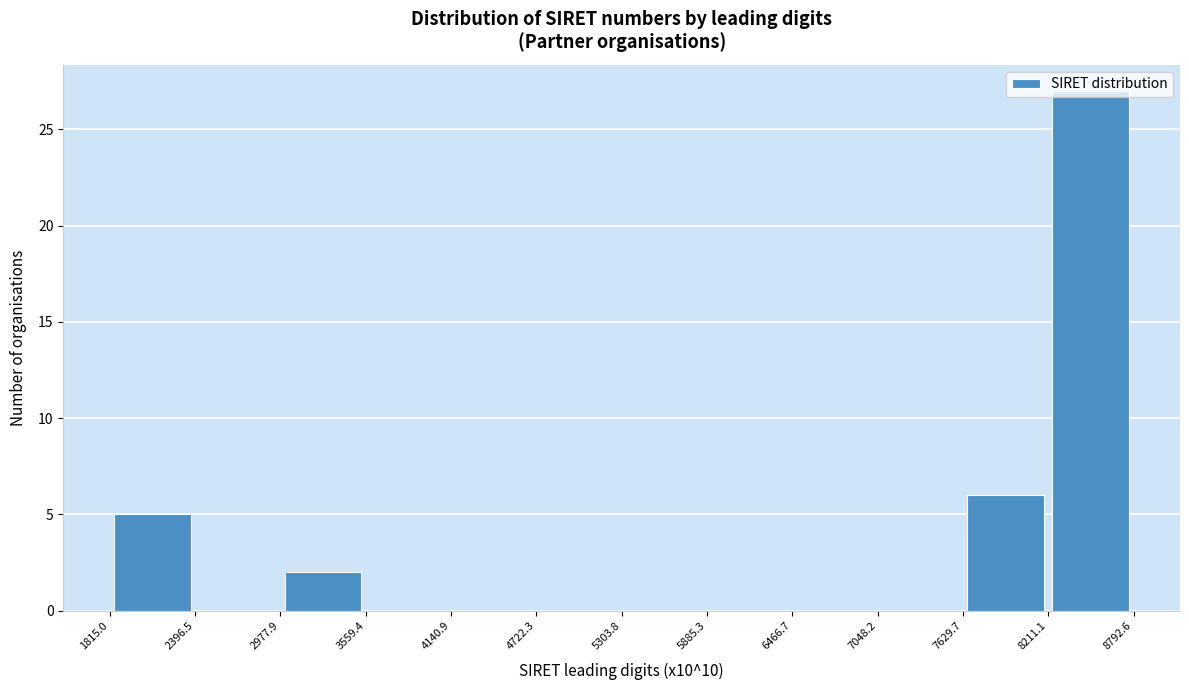

What is the height of the bar covering 7629.7 to 8211.1 on the x-axis? The values are not printed on the chart, so give them approximately, as read against the axis.

6